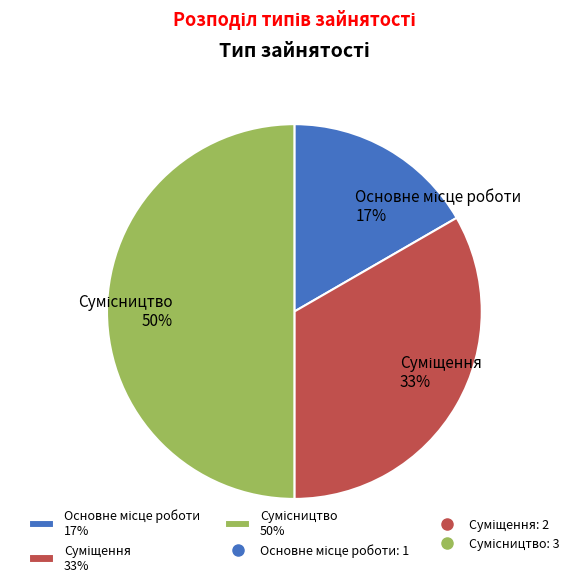

To the nearest percent, what is the average slice percentage?

33%